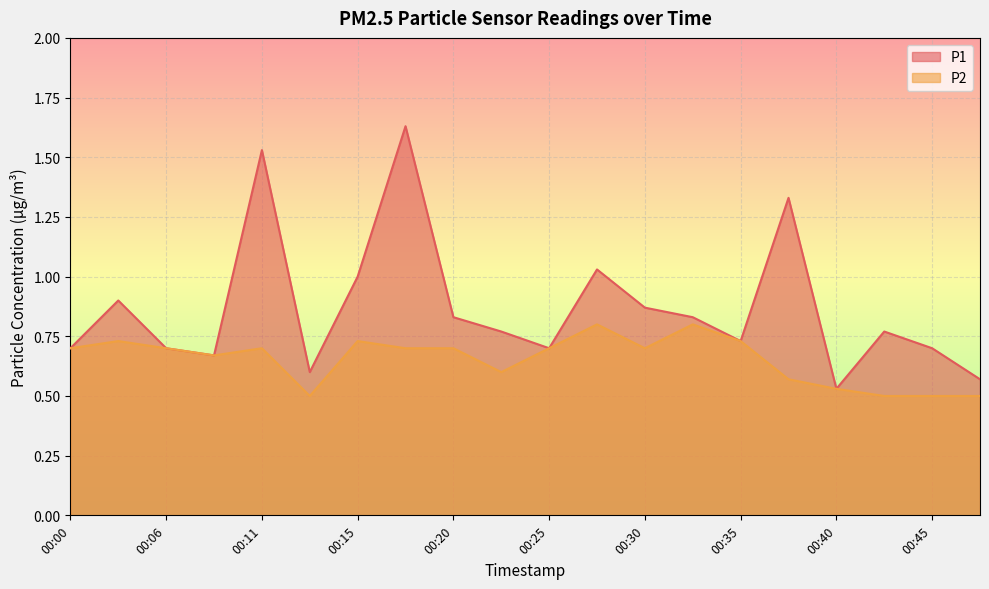

Where is the first local minimum for P1?

00:08